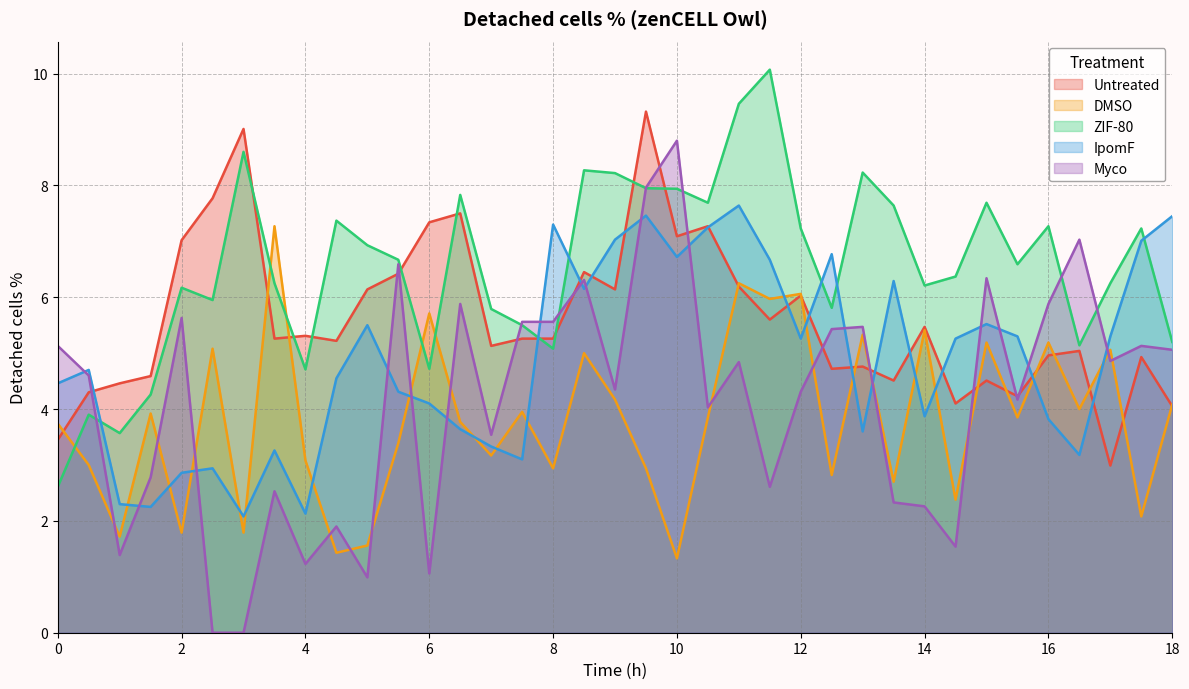

How many values in the ZIF-80 series exceed 6?

24